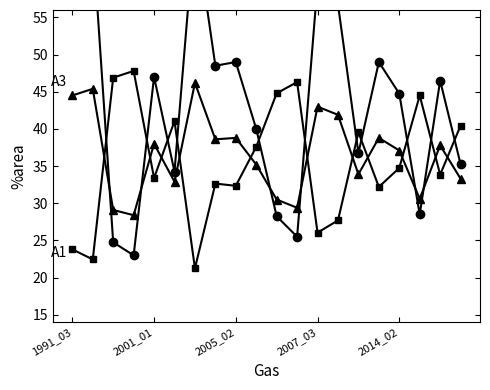

True or false: A1 has more than 1 points higher than both neighbors.

True